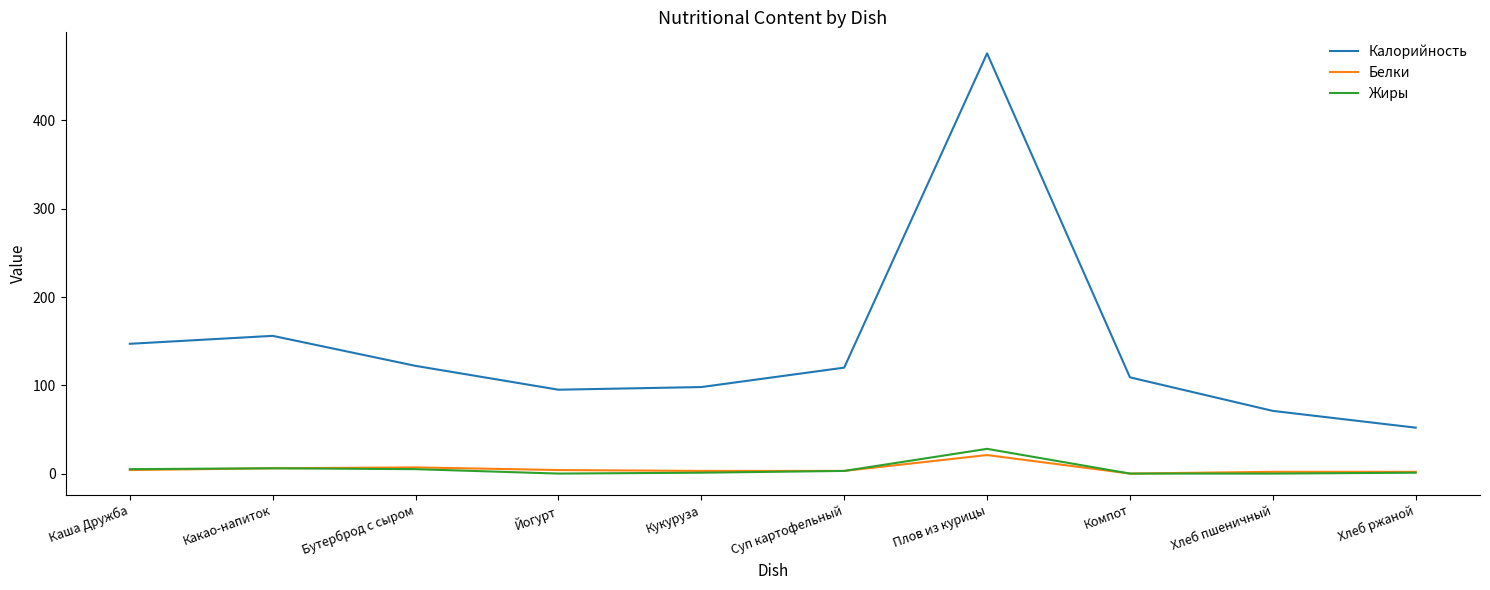

Is the value of Калорийность at Кукуруза greater than the value of Белки at Каша Дружба?

Yes